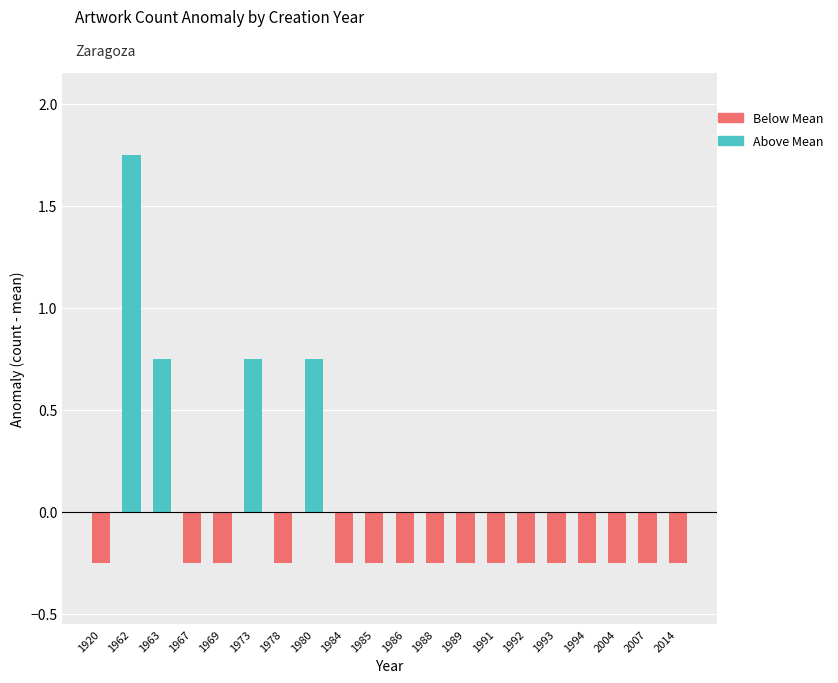

Rank the categories by value from lowest to highest.

1920, 1967, 1969, 1978, 1984, 1985, 1986, 1988, 1989, 1991, 1992, 1993, 1994, 2004, 2007, 2014, 1963, 1973, 1980, 1962